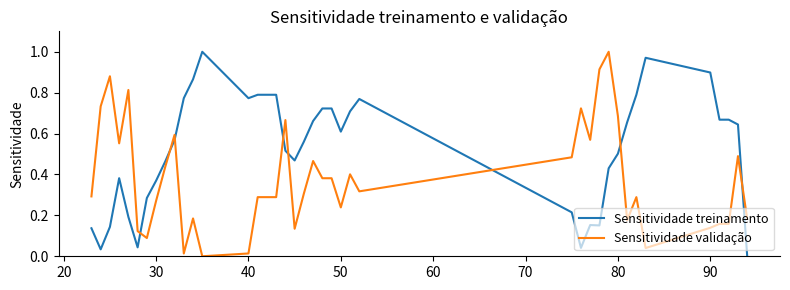

List the series in order of their overall mean, lowest first.

Sensitividade validação, Sensitividade treinamento